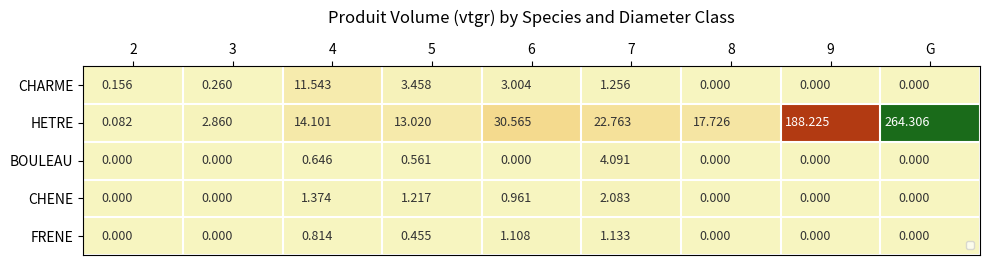

Which series has the largest range (max minus min)?

HETRE